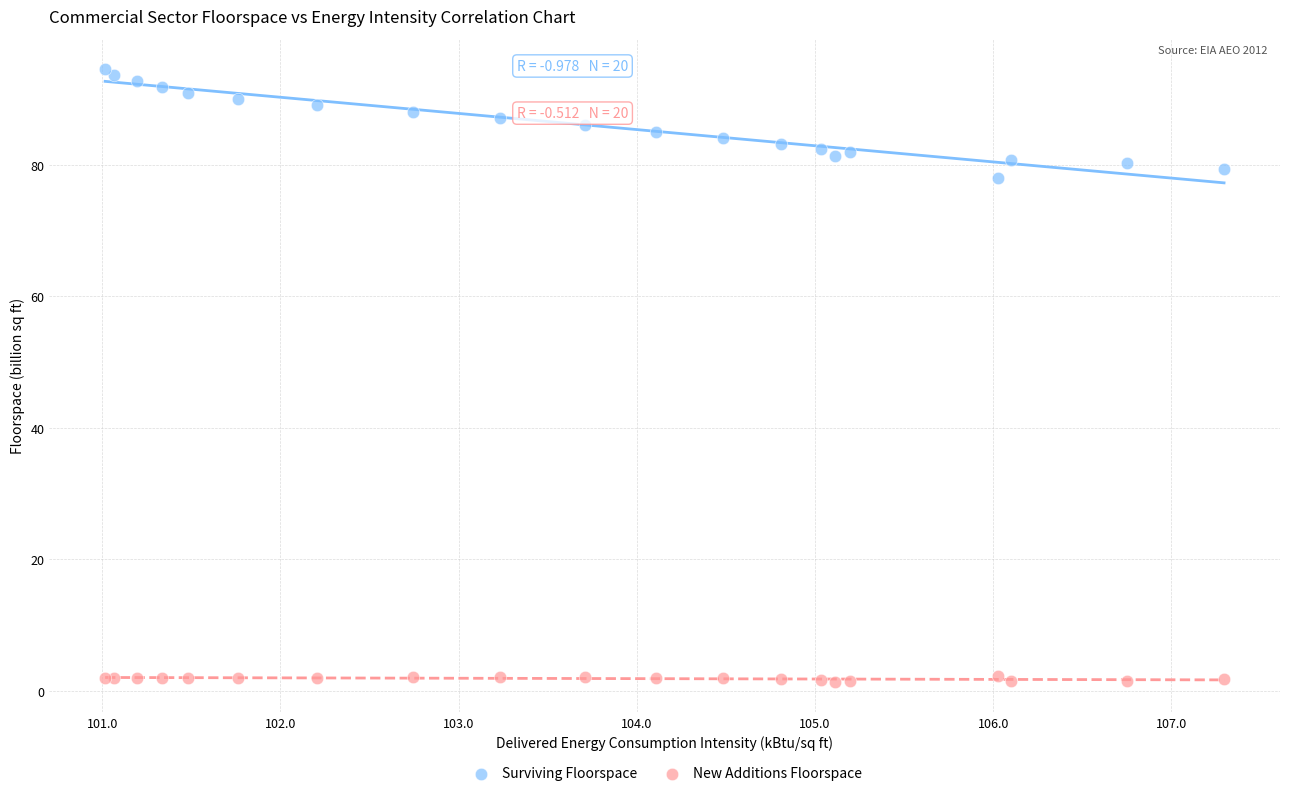

Which series has the widest spread of Y values?

Surviving Floorspace